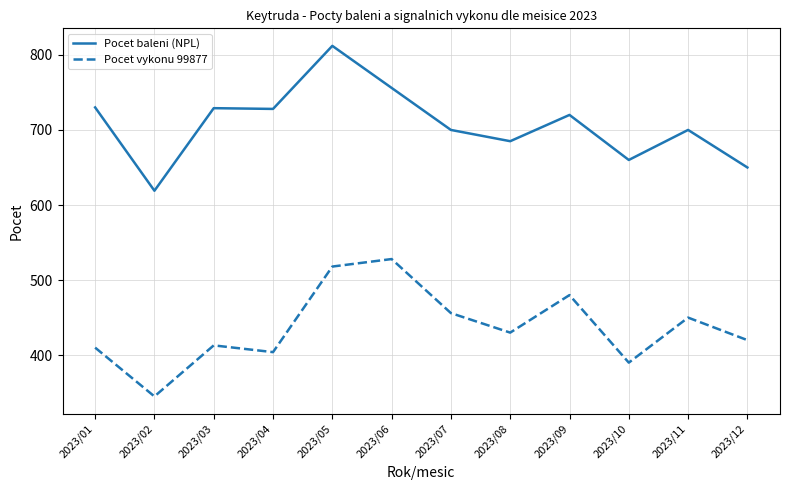

Rank the series by their maximum value, from lowest to highest.

Pocet vykonu 99877, Pocet baleni (NPL)